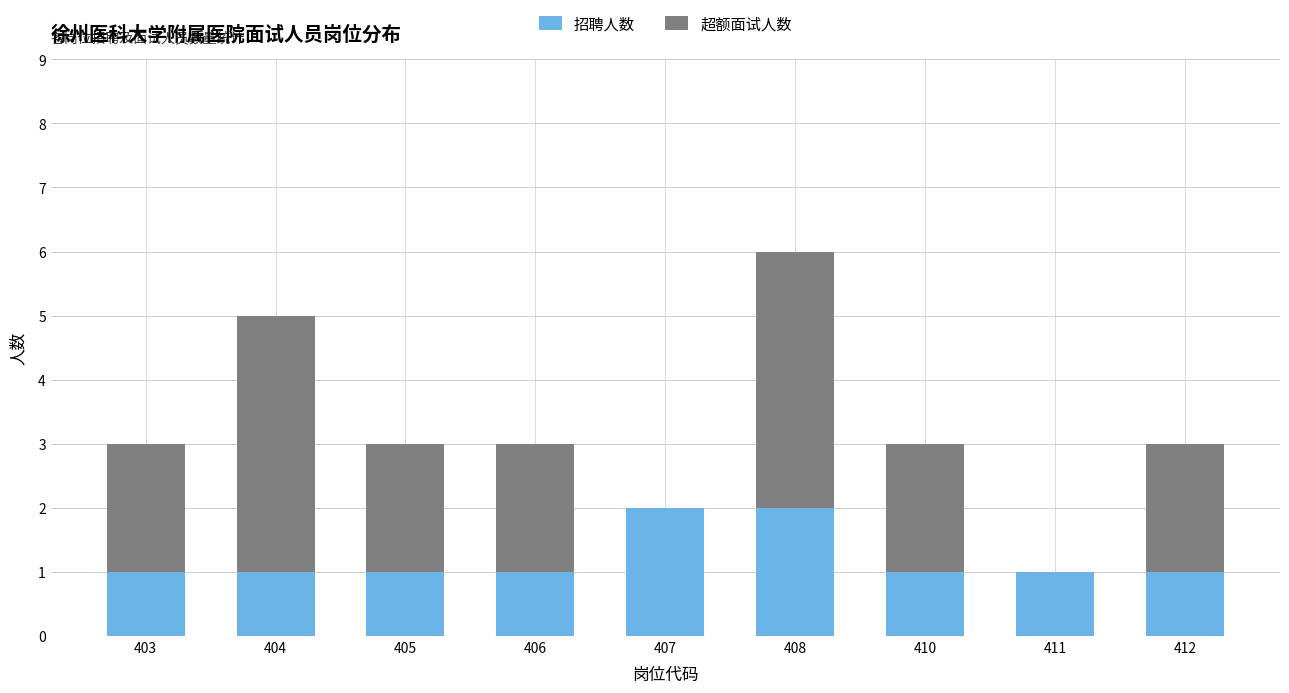

Reading right to left, list the values for the 招聘人数 series.

412=1	411=1	410=1	408=2	407=2	406=1	405=1	404=1	403=1